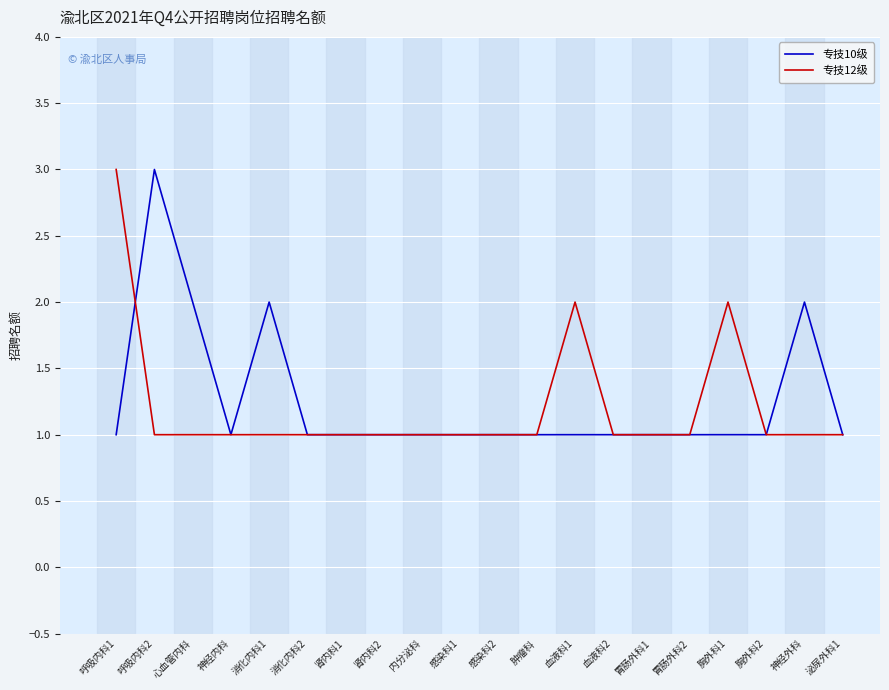

What is the highest value of the 专技12级 series?

3